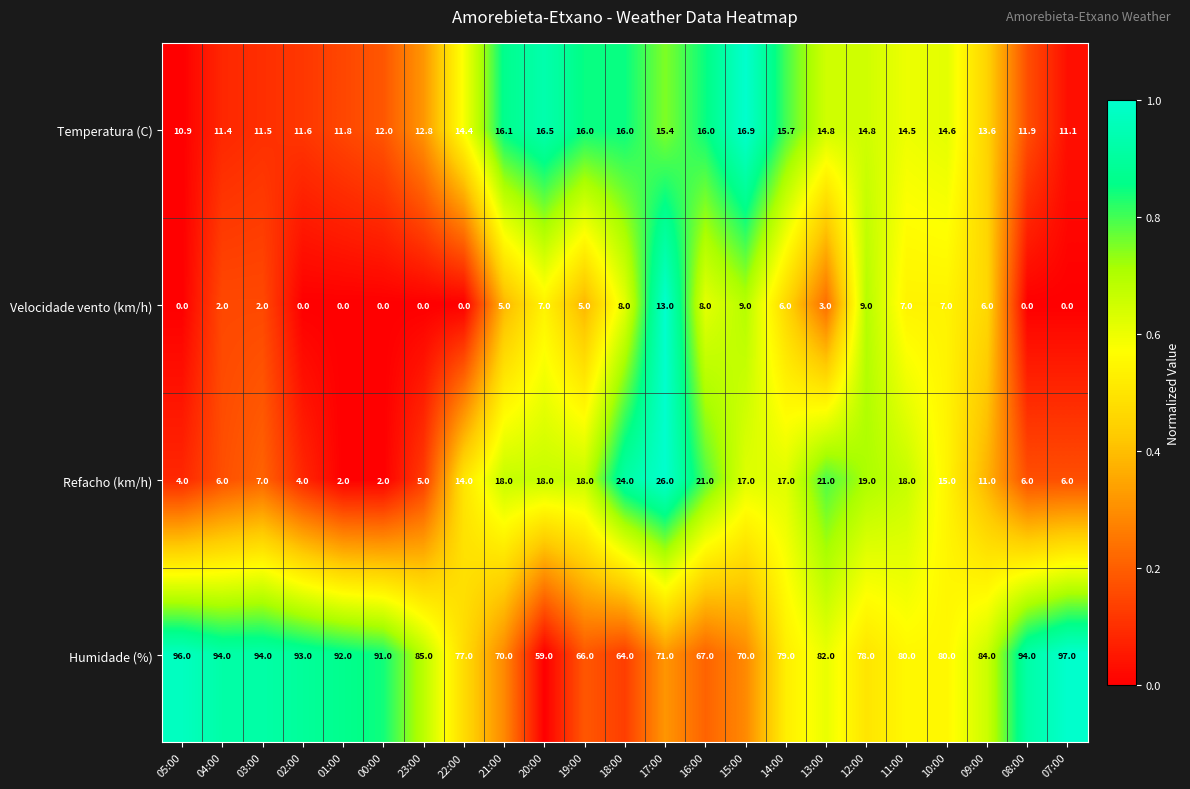

True or false: Temperatura (C) has a value of 11.6 at 02:00.

True